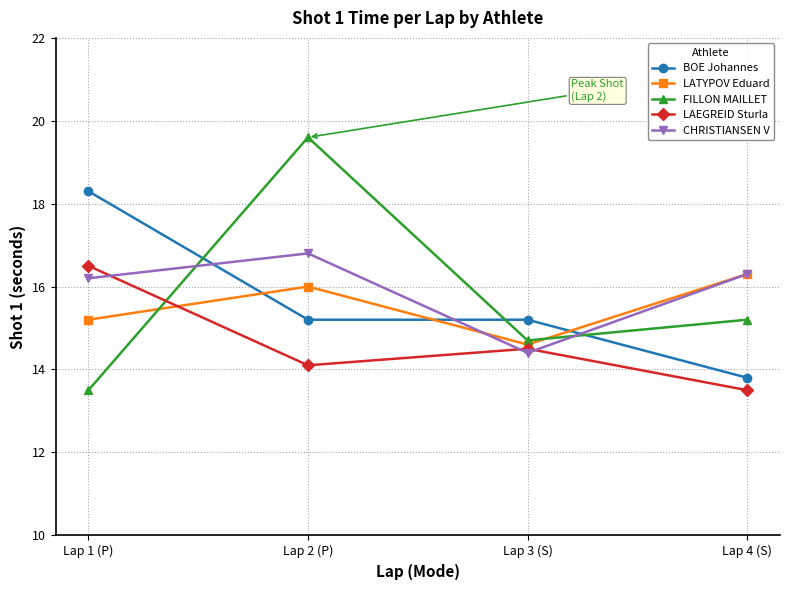

Reading left to right, what are all the values shown in this chart?

BOE Johannes: 18.3	15.2	15.2	13.8
LATYPOV Eduard: 15.2	16.0	14.6	16.3
FILLON MAILLET: 13.5	19.6	14.7	15.2
LAEGREID Sturla: 16.5	14.1	14.5	13.5
CHRISTIANSEN V: 16.2	16.8	14.4	16.3